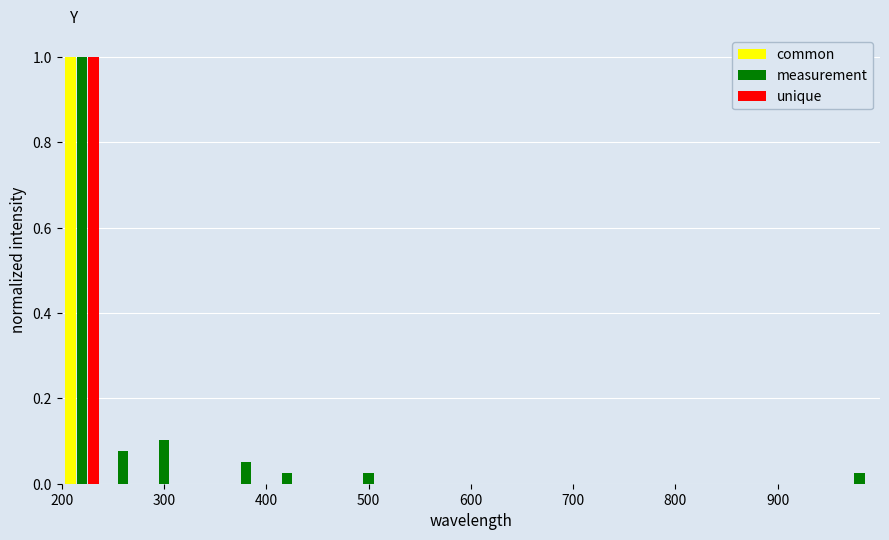

What is the height of the unique bar covering 200 to 240 on the x-axis? The values are not printed on the chart, so give them approximately, as read against the axis.

1.00